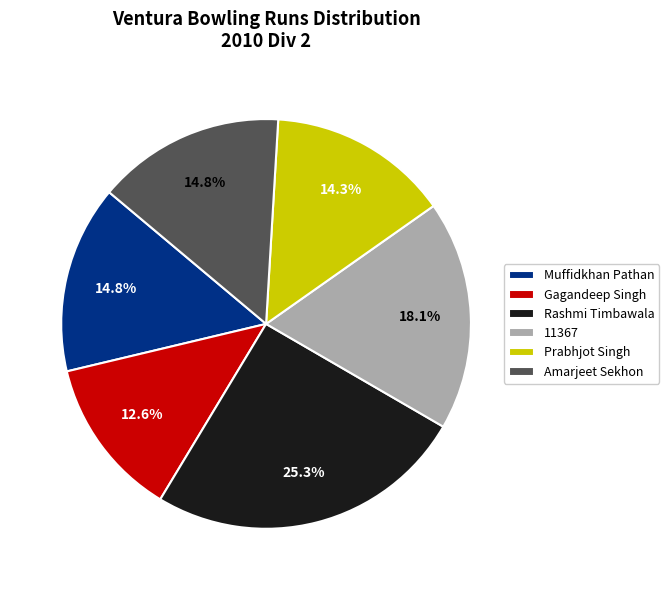

How many segments does this pie chart have?

6